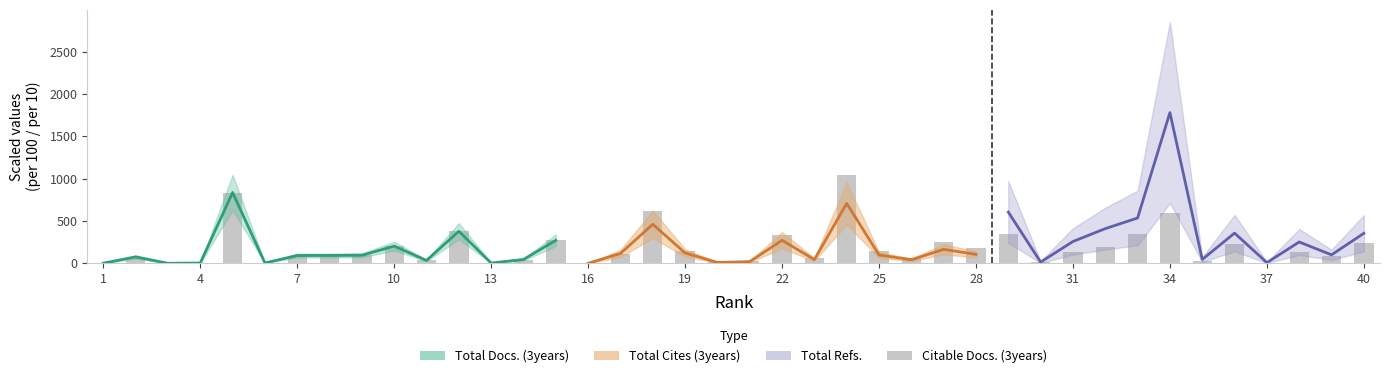

Reading right to left, what are all the values shown in this chart?

239.6	83.8	134.8	11.0	231.6	29.3	598.2	345.8	198.2	139.8	18.7	346.6	181.5	251.8	69.1	147.9	1048.7	61.1	332.6	26.2	28.1	144.7	619.8	108.7	3.3	273.0	43.8	5.1	380.0	35.1	204.2	95.3	92.8	92.7	5.8	836.5	5.5	2.1	75.8	3.2